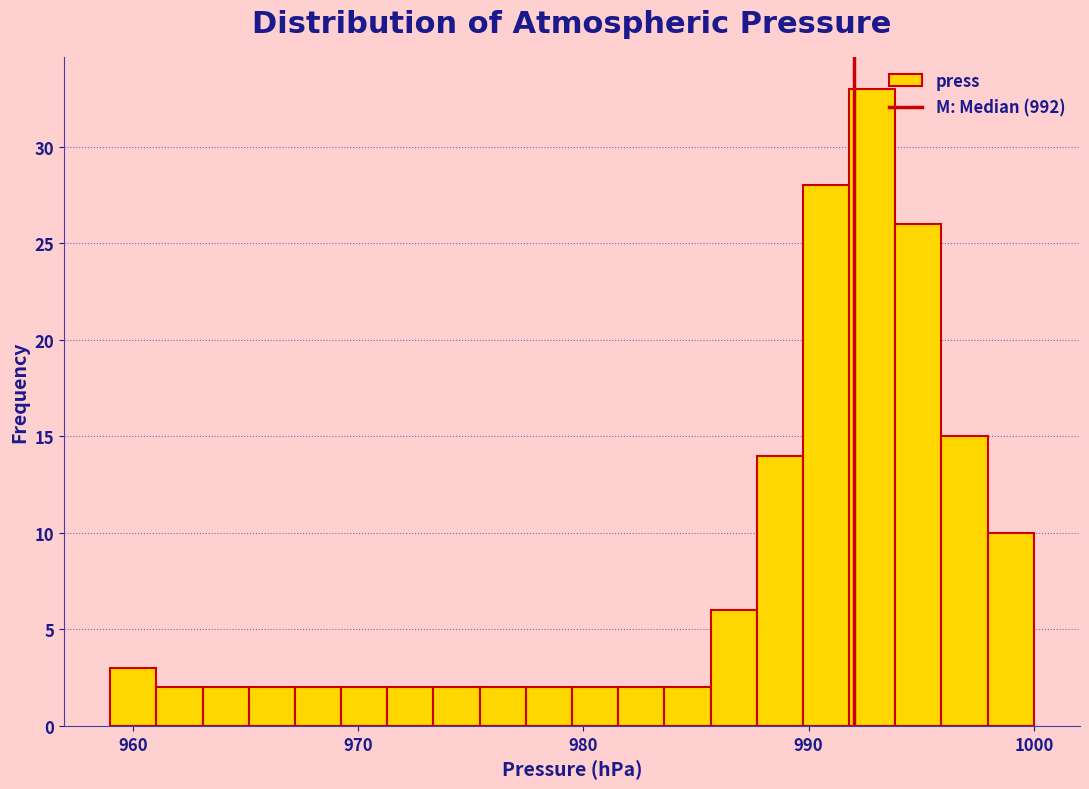

Read against the x-axis, roughly where is the centre of the tallest bar?

993